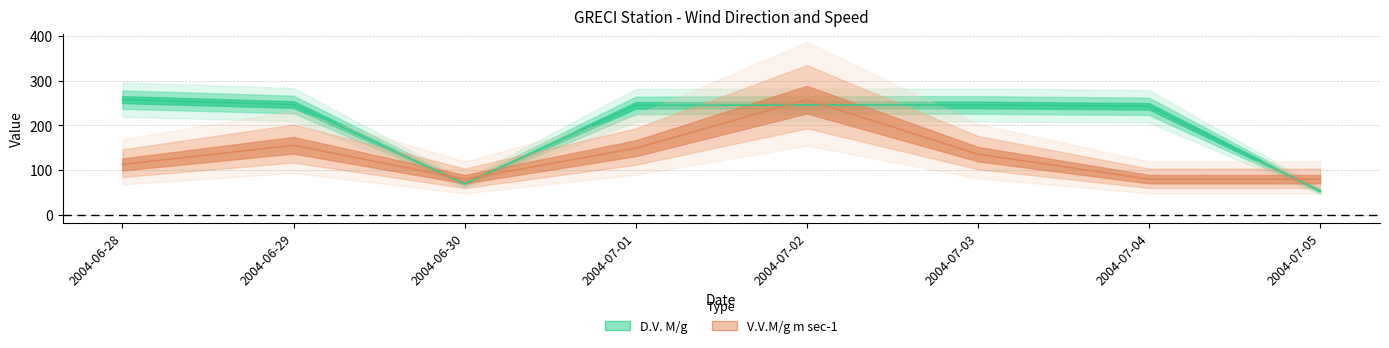

True or false: D.V. M/g has more than 2 interior local peaks.

False